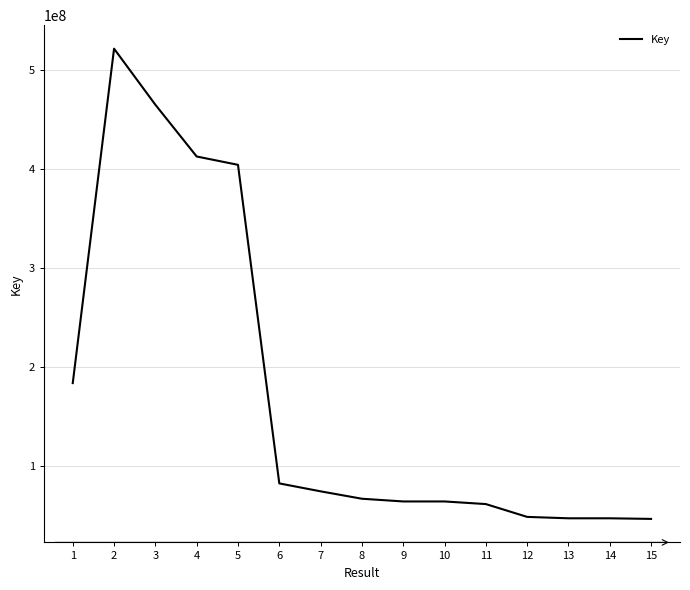

How many values are below 67365433?

7